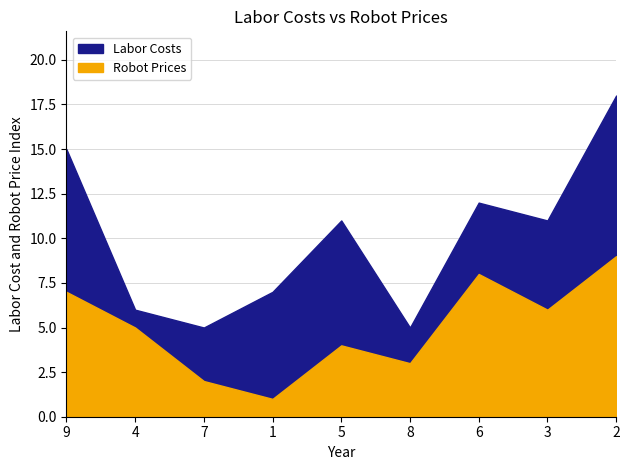

What is the label of the 1st point from the left?

9